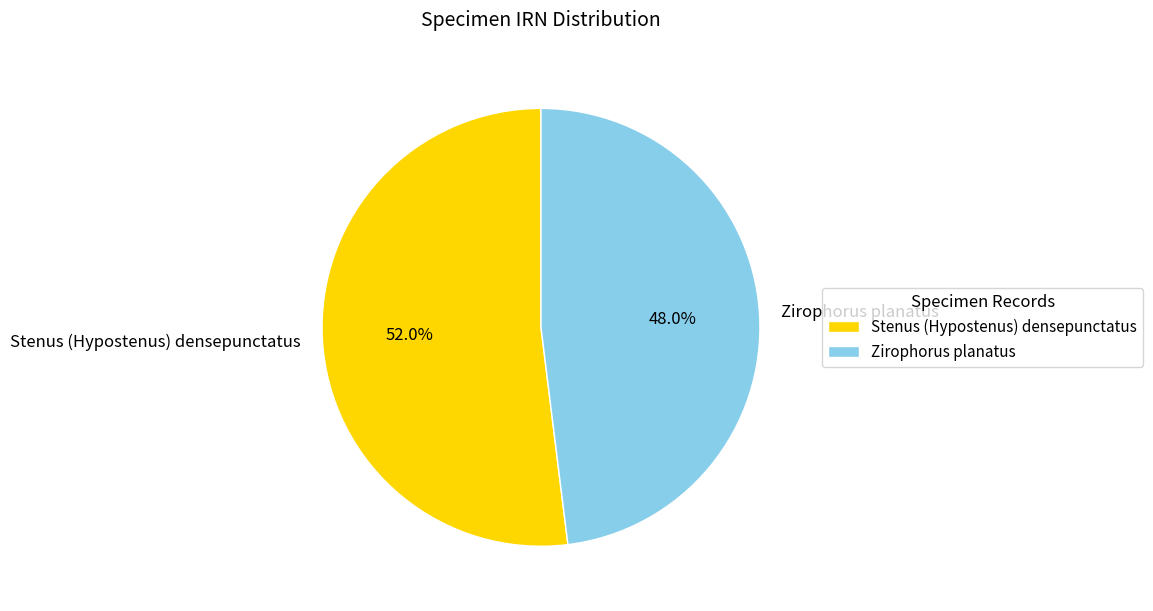

Which category has the smallest portion of the pie?

Zirophorus planatus